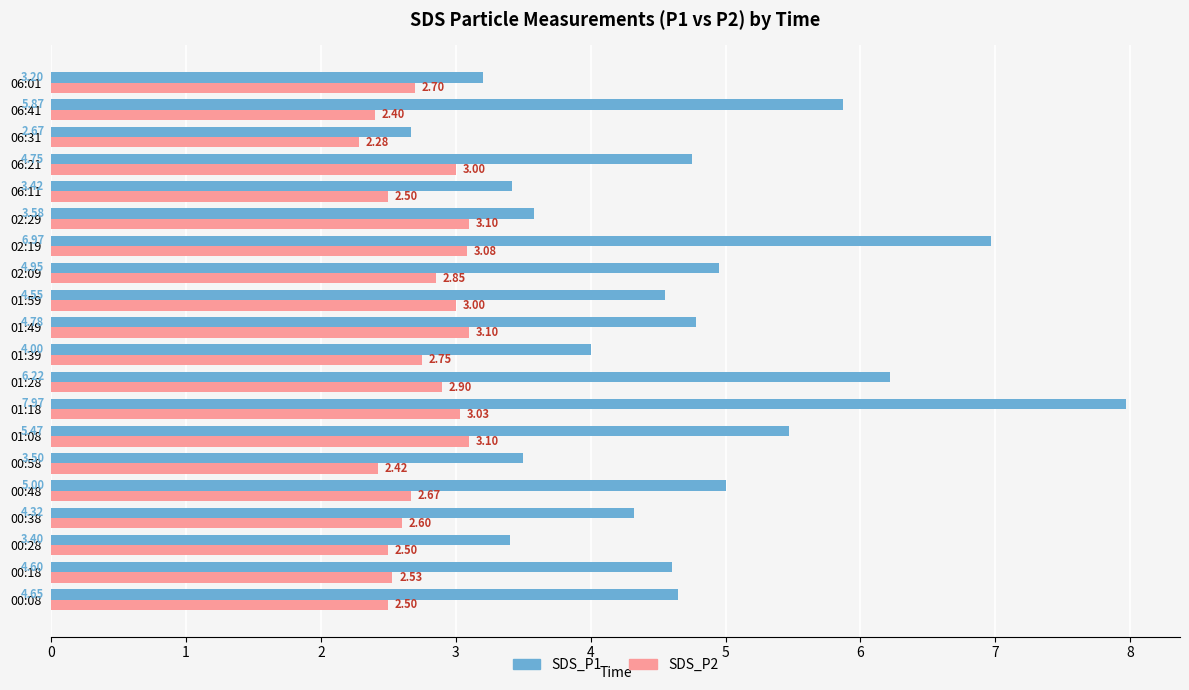

What is the difference between the maximum and minimum values in the SDS_P2 series?

0.8